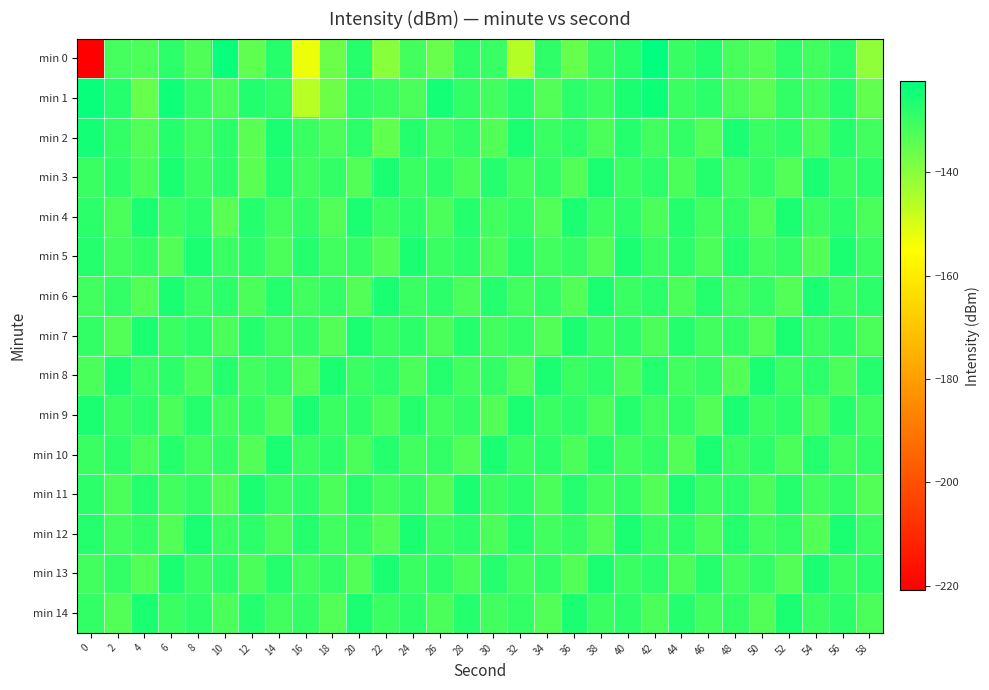

At which category does the chart reach its peak across all series?

42